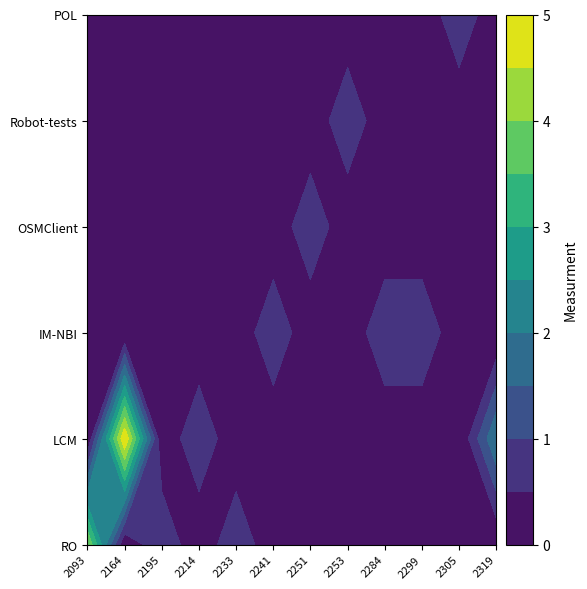

What is the highest value of the POL series?

1